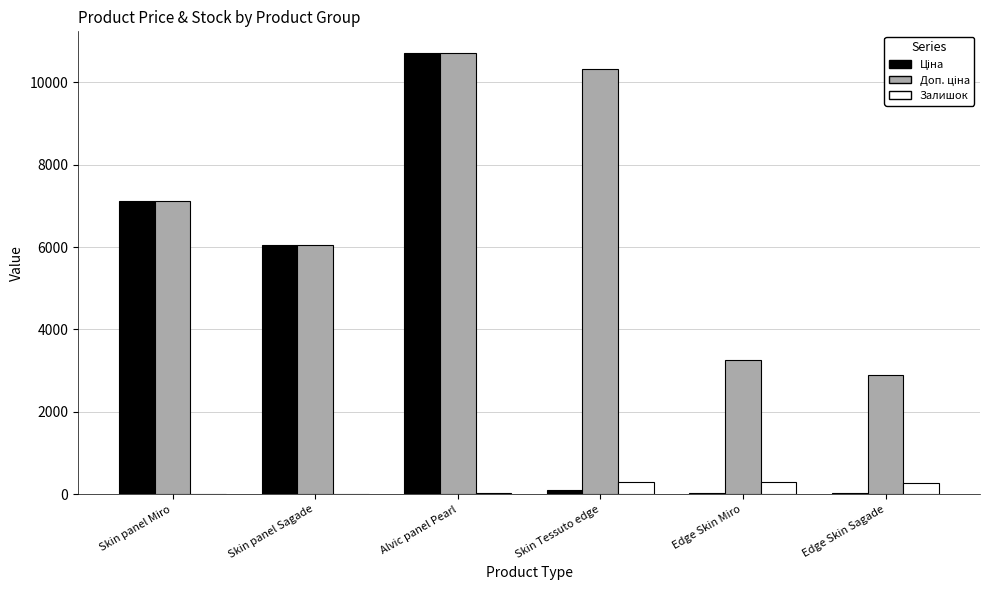

At which category is the sum across all series the highest?

Alvic panel Pearl